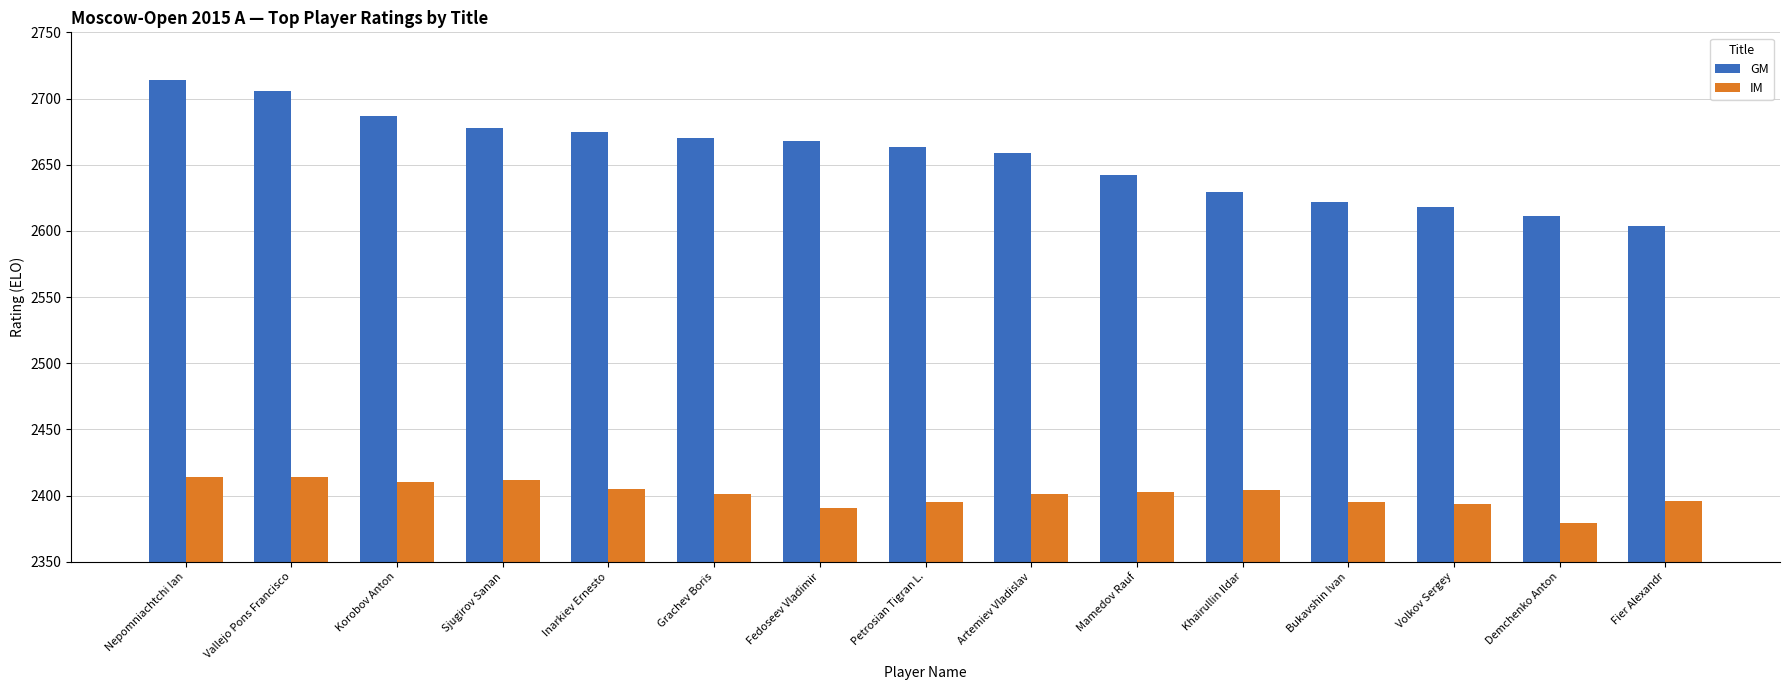

What is the maximum value shown in the chart?

2714